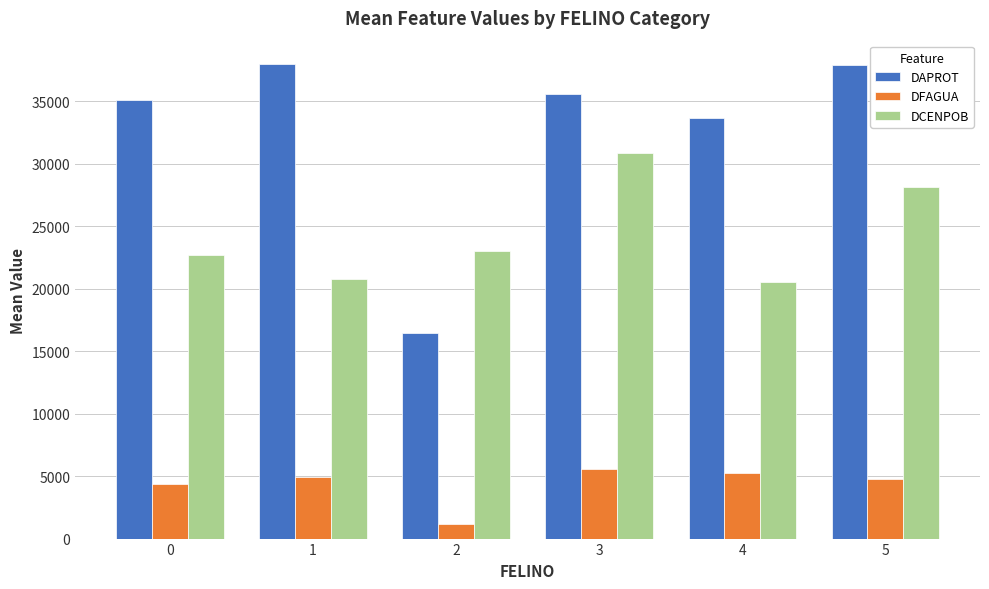

What is the maximum value shown in the chart?

37951.6